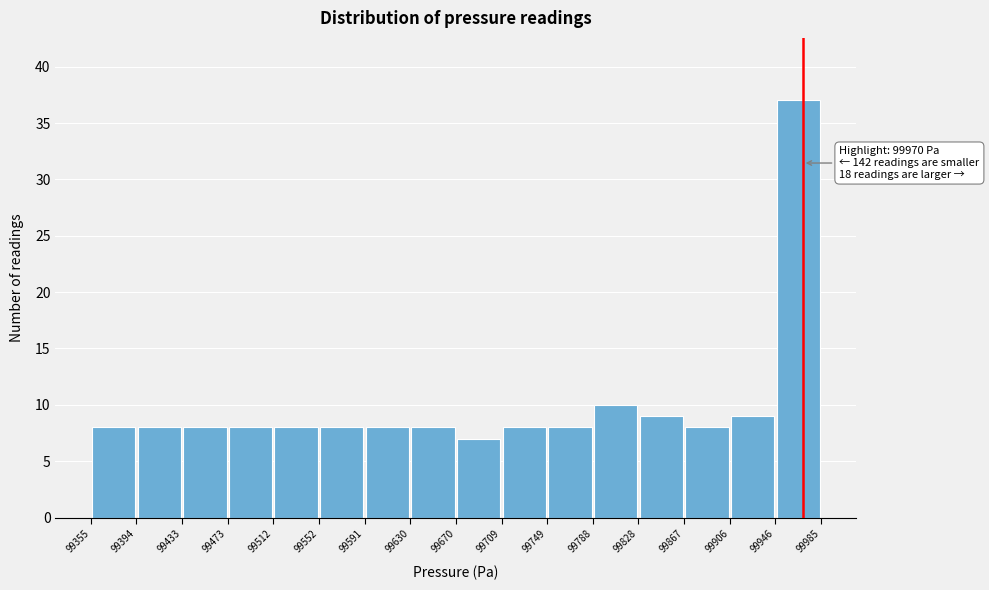

Over which range of the x-axis is the bar tallest?

99946 to 99985